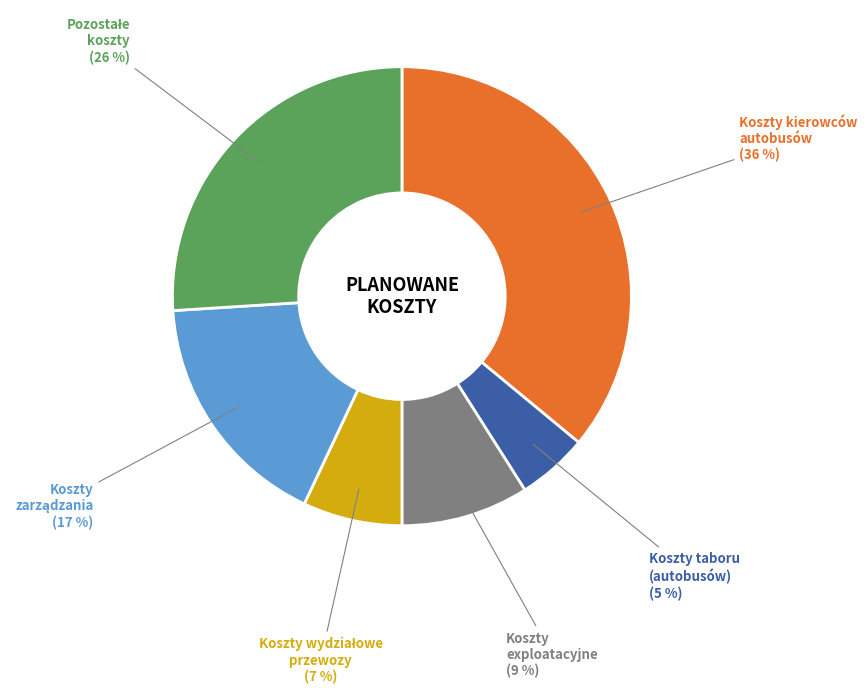

How many slices are in this pie chart?

6